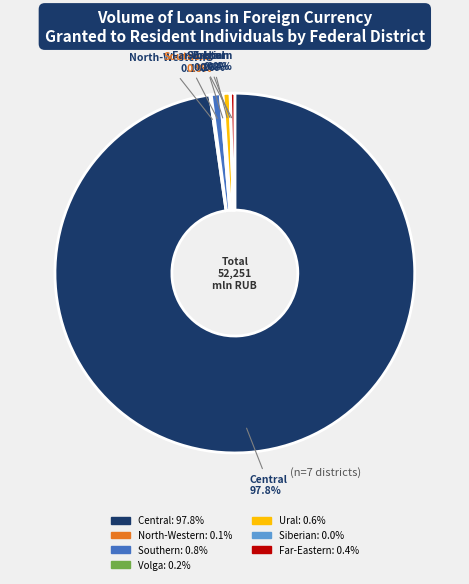

Is there any slice that represents more than half of the pie?

Yes